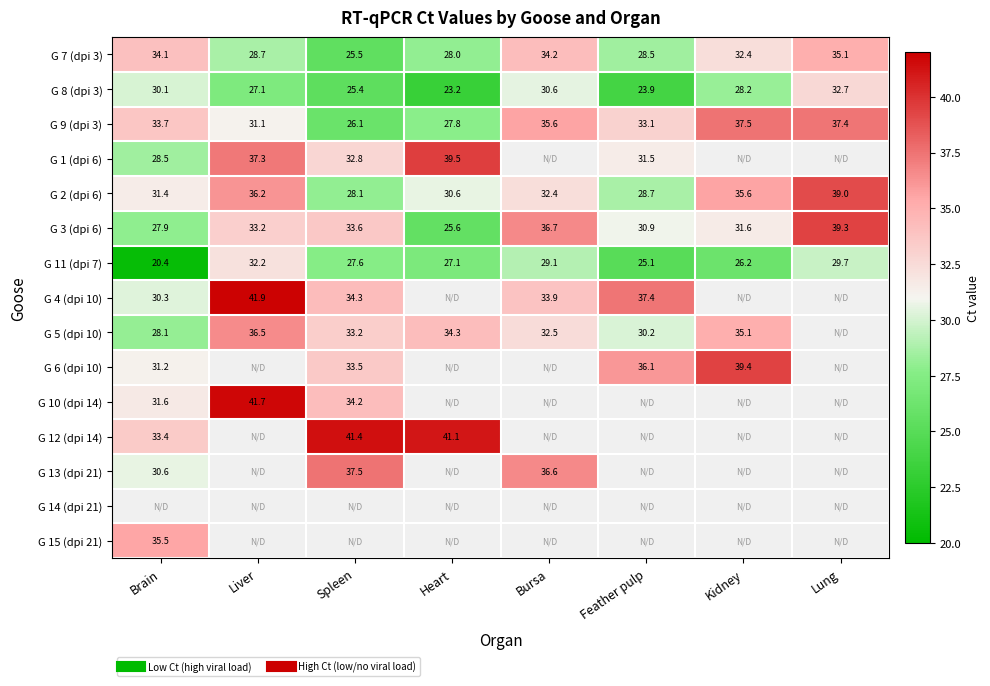

At which label is G 11 (dpi 7) closest to 26?

Kidney